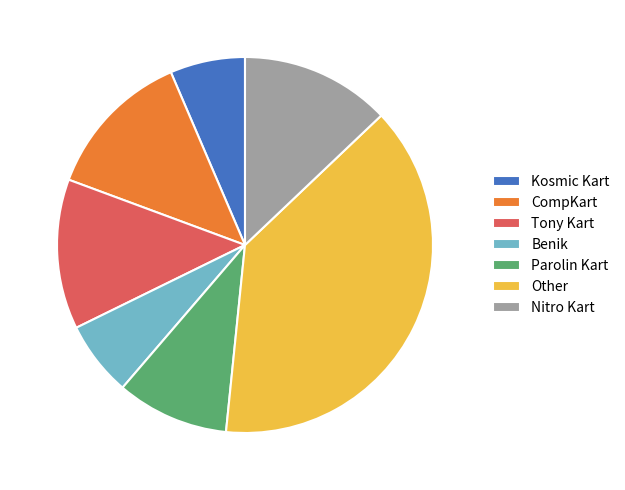

Which slice is the largest?

Other